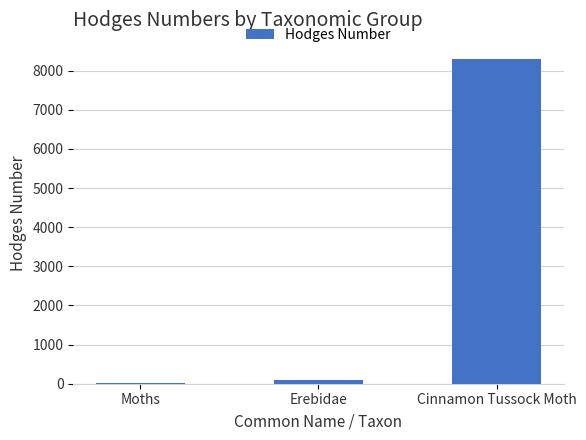

What is the label of the 2nd bar from the left?

Erebidae